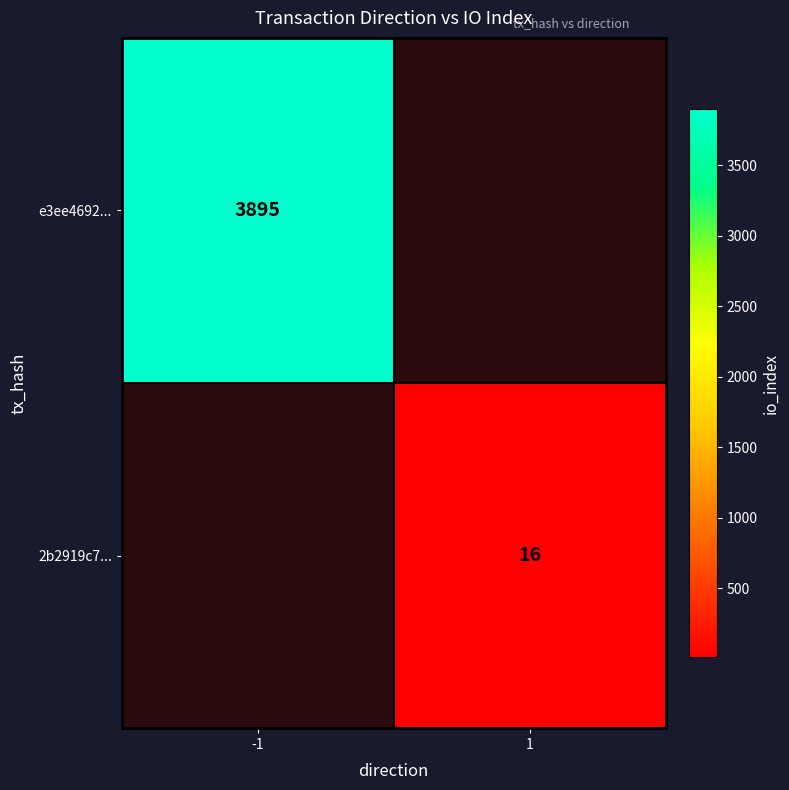

The 2b2919c7... series shows 8 at 1. True or false?

False